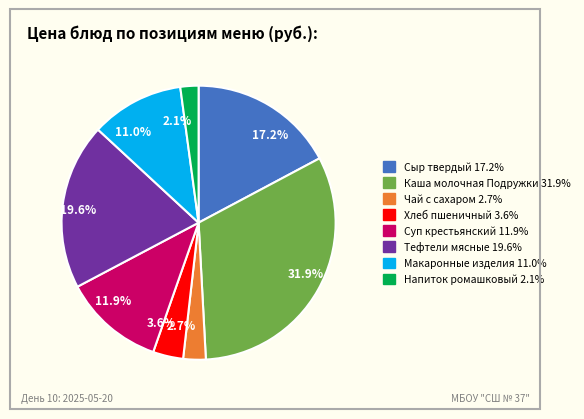

Between 11.0% and 11.9%, which is larger?

11.9%